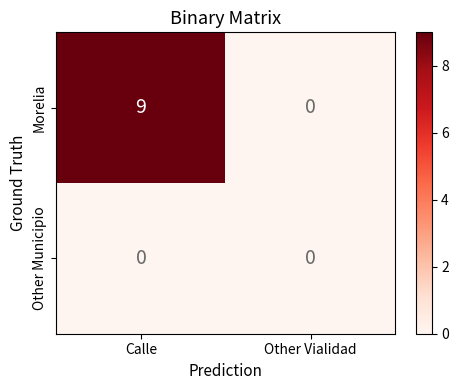

What is the sum of all Morelia values?

9